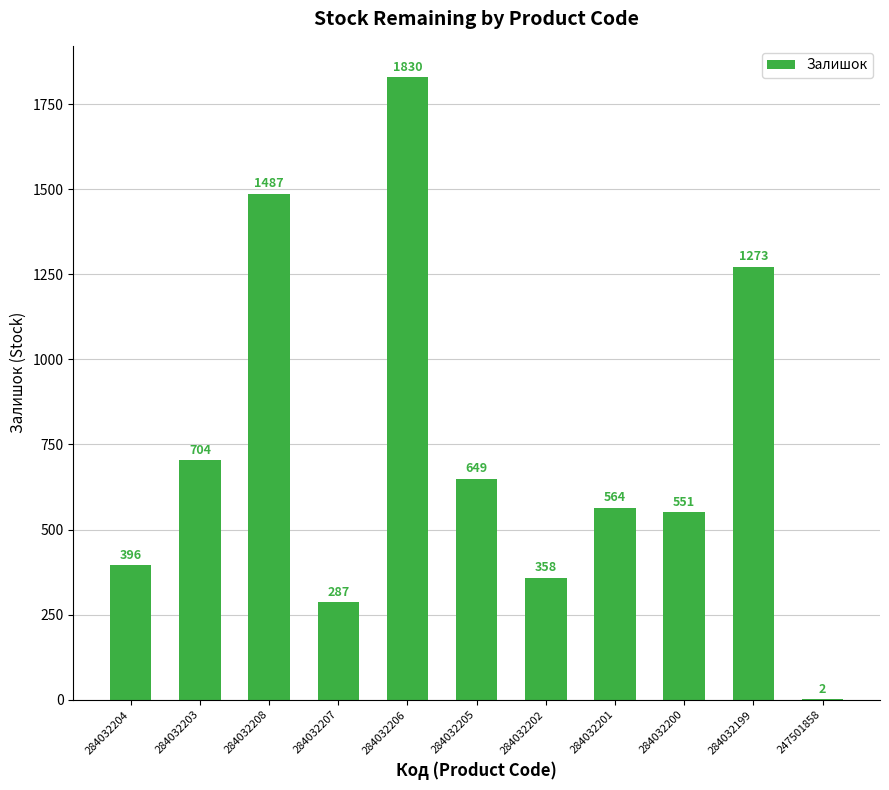

Where is the data nearest to the value 916?

284032203